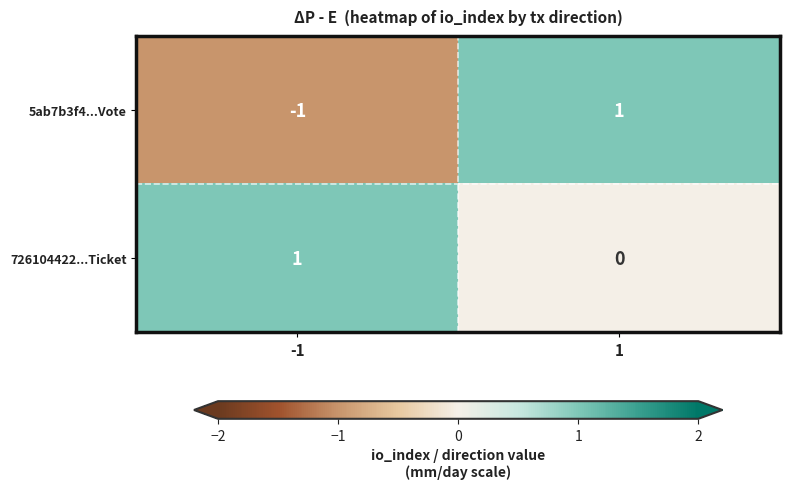

What is the difference between the highest and lowest values at 1?

1